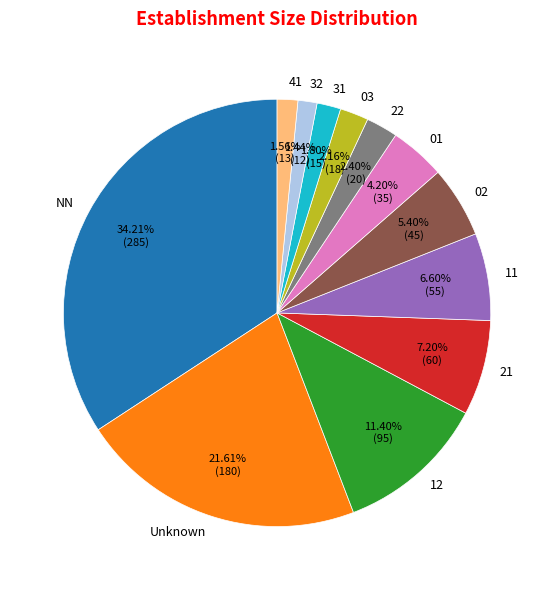

Is it true that 32 is 11% of the pie?

False